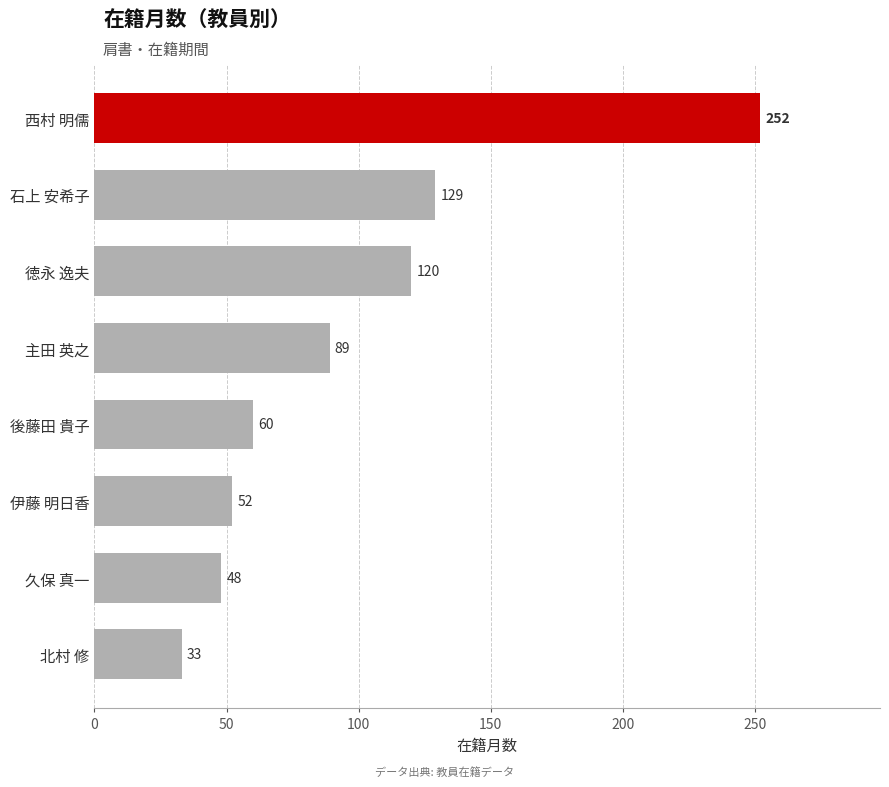

Rank the categories by value from highest to lowest.

西村 明儒, 石上 安希子, 徳永 逸夫, 主田 英之, 後藤田 貴子, 伊藤 明日香, 久保 真一, 北村 修